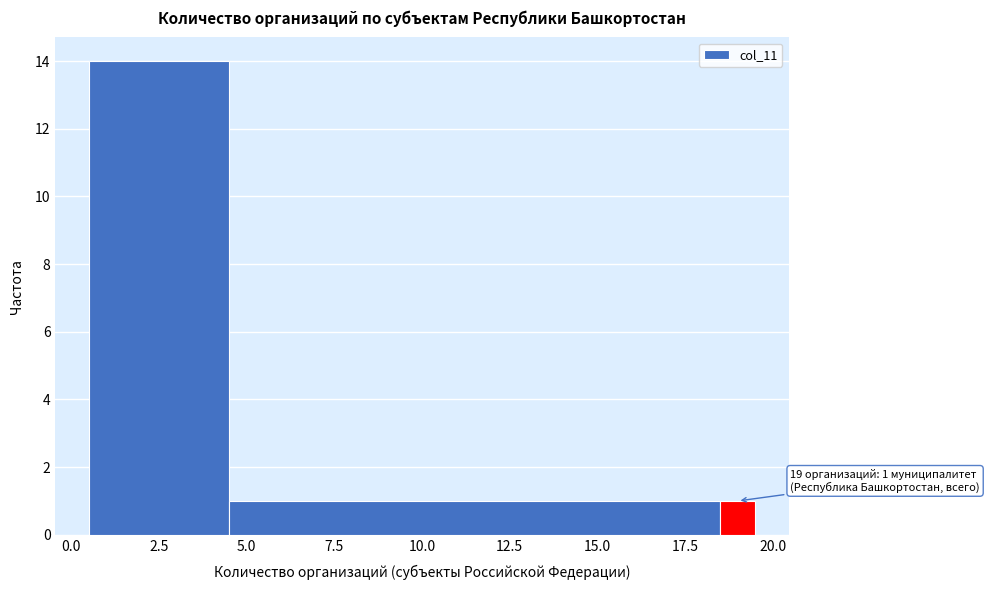

Read against the x-axis, roughly where is the centre of the tallest bar?

2.5